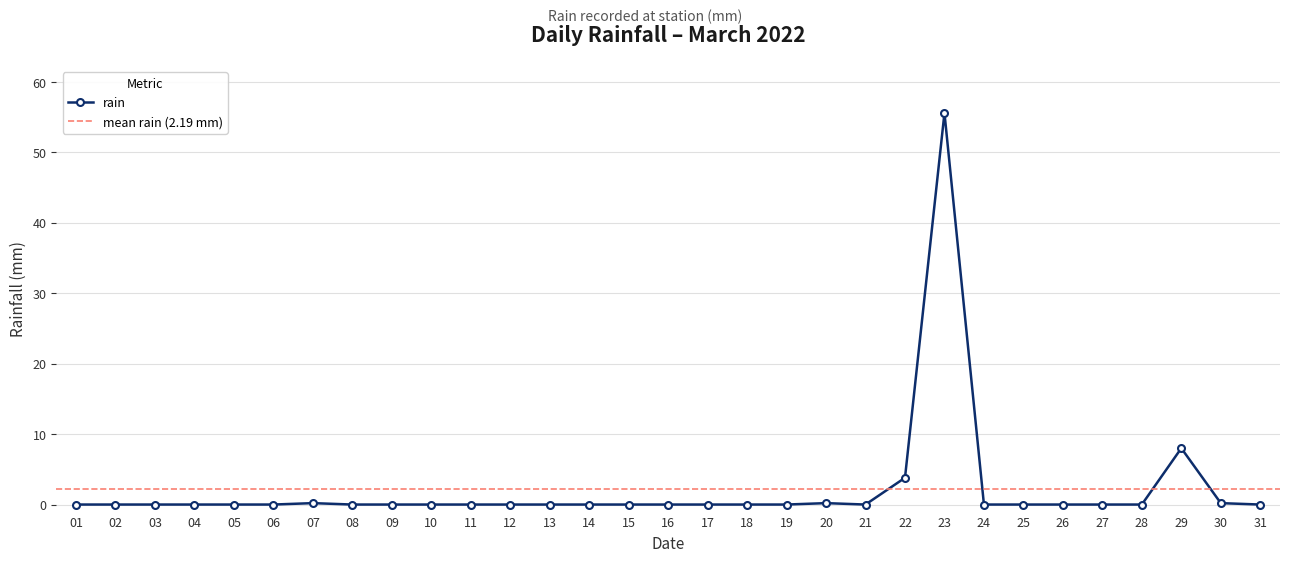

What is the difference between the second highest and minimum values?

8.0